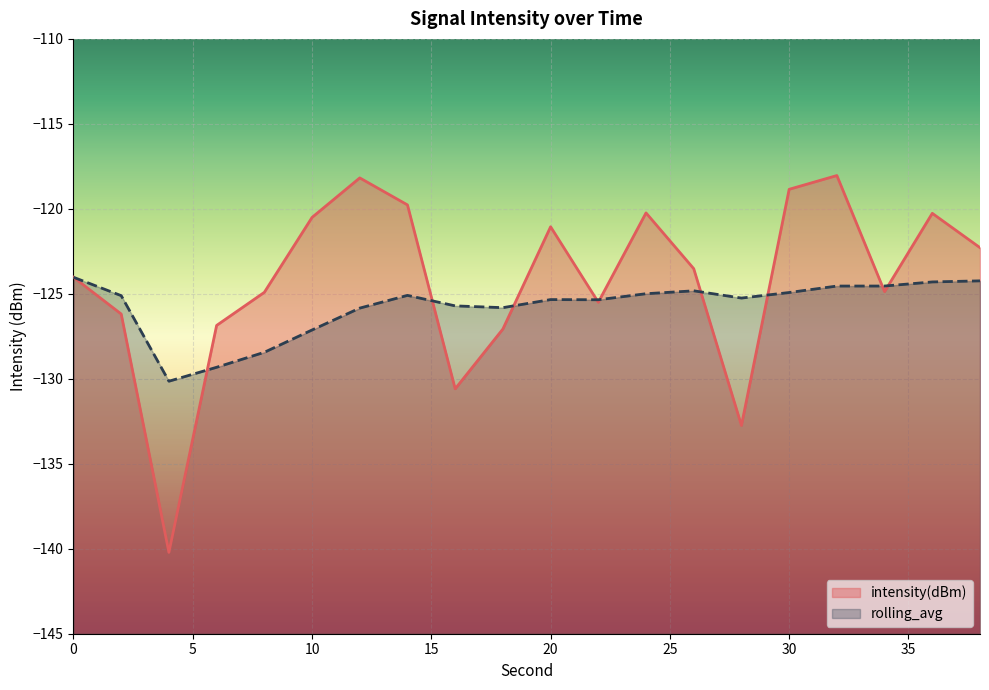

True or false: rolling_avg has a value of -28.0 at 30.

False